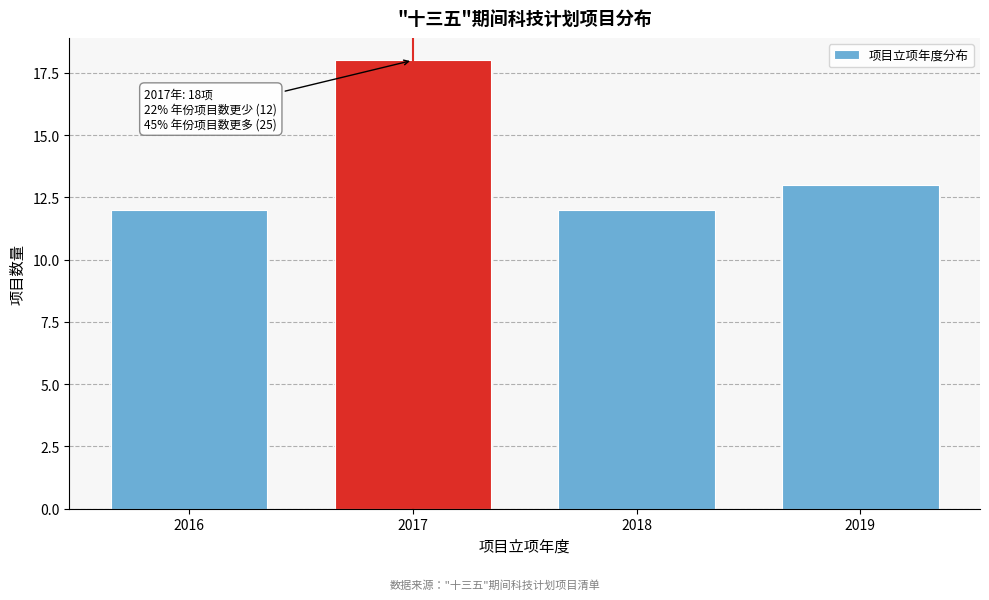

Reading right to left, transcribe all the data shown in this chart.

13	12	18	12